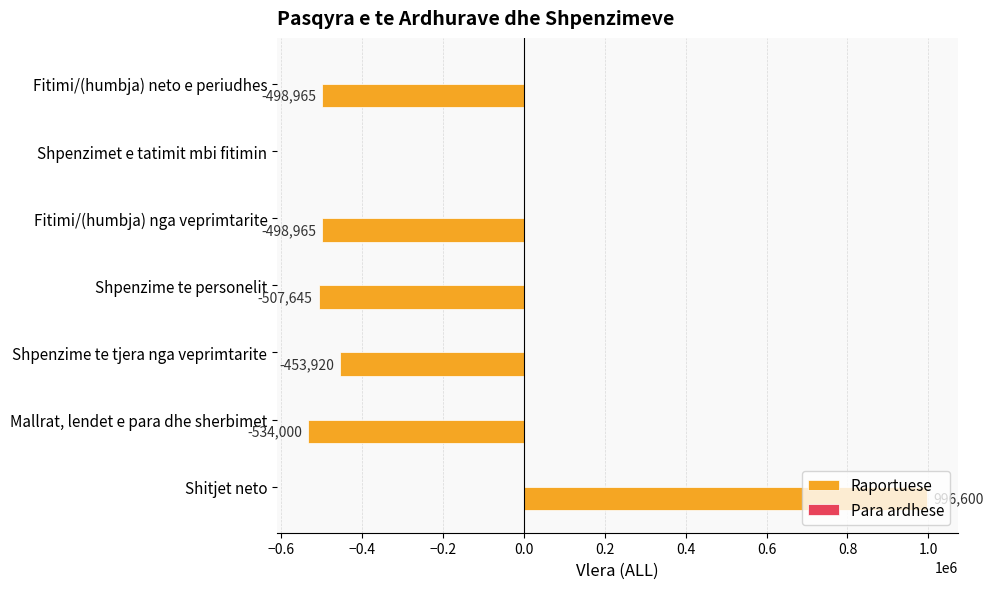

What is the sum of all values?

-1496895